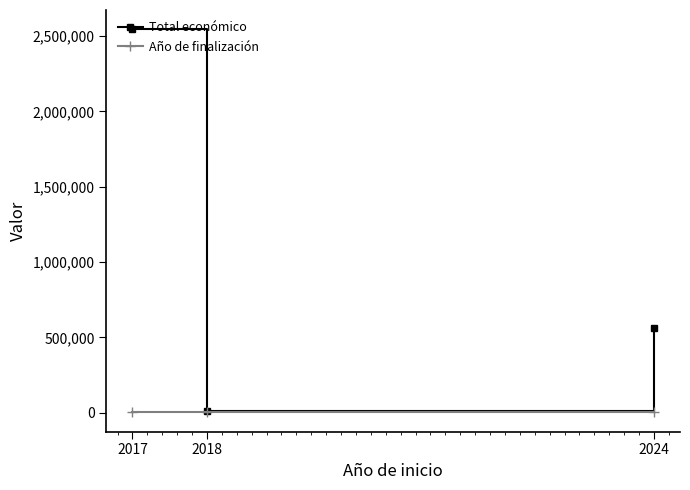

What is the difference between the Año de finalización values at 2018 and 2024?

7